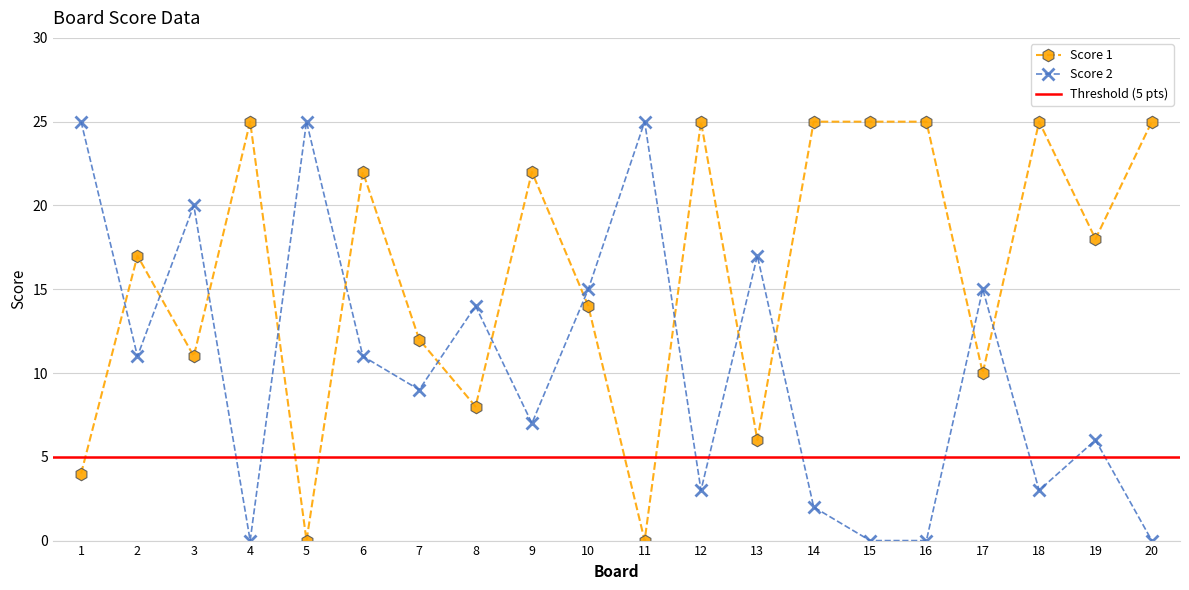

Which series ends up on top after the final intersection of Score 1 and Score 2?

Score 1